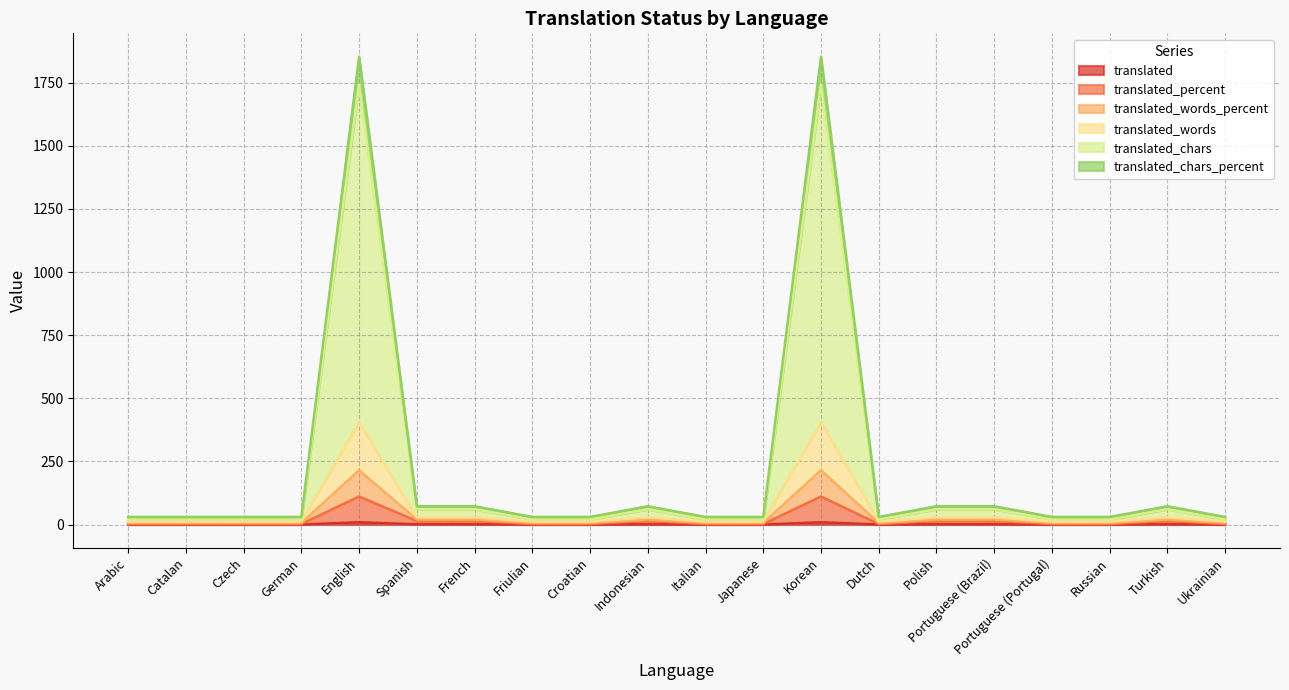

Does the chart display data point markers on the line(s)?

No